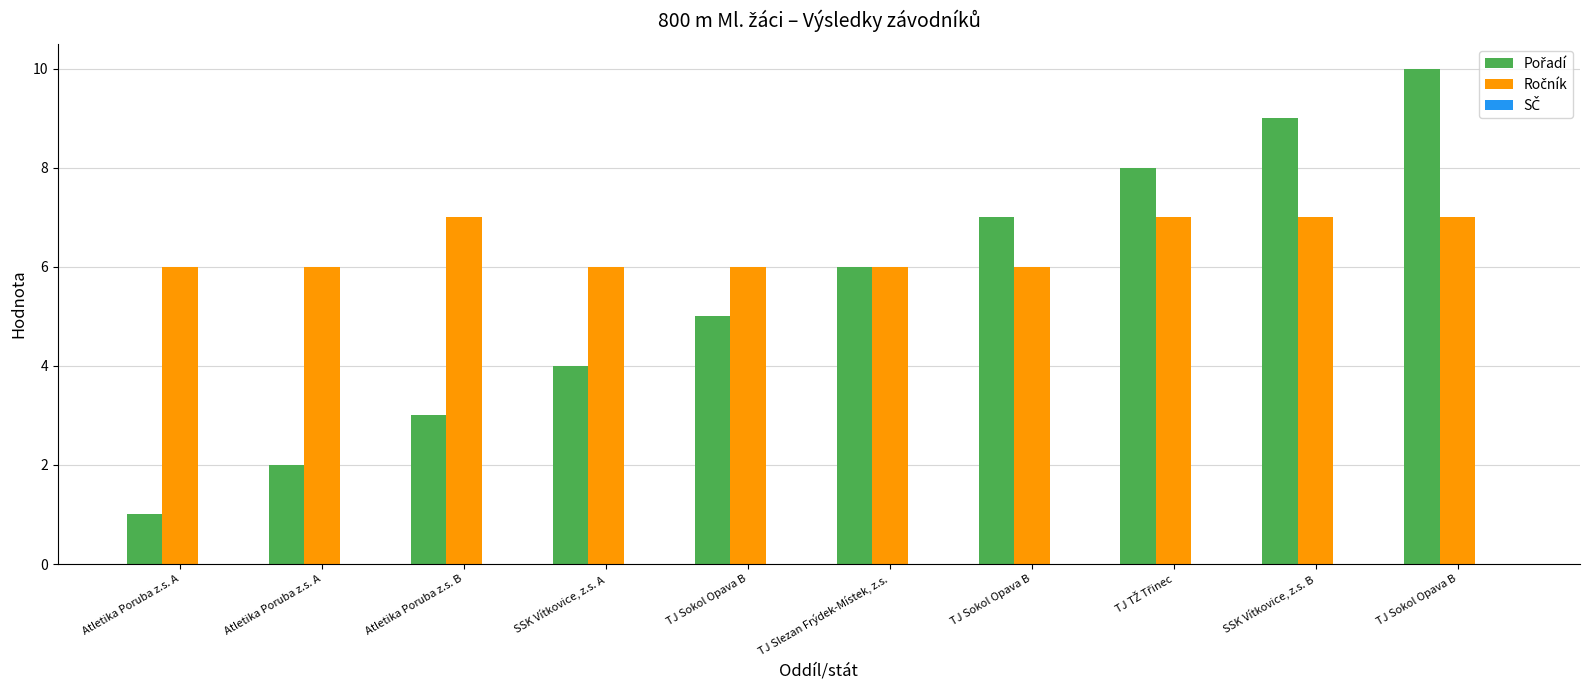

Reading left to right, extract all data points from this chart.

Pořadí: Atletika Poruba z.s. A=1	Atletika Poruba z.s. A=2	Atletika Poruba z.s. B=3	SSK Vítkovice, z.s. A=4	TJ Sokol Opava B=5	TJ Slezan Frýdek-Místek, z.s.=6	TJ Sokol Opava B=7	TJ TŽ Třinec=8	SSK Vítkovice, z.s. B=9	TJ Sokol Opava B=10
Ročník: Atletika Poruba z.s. A=6	Atletika Poruba z.s. A=6	Atletika Poruba z.s. B=7	SSK Vítkovice, z.s. A=6	TJ Sokol Opava B=6	TJ Slezan Frýdek-Místek, z.s.=6	TJ Sokol Opava B=6	TJ TŽ Třinec=7	SSK Vítkovice, z.s. B=7	TJ Sokol Opava B=7
SČ: Atletika Poruba z.s. A=0	Atletika Poruba z.s. A=0	Atletika Poruba z.s. B=0	SSK Vítkovice, z.s. A=0	TJ Sokol Opava B=0	TJ Slezan Frýdek-Místek, z.s.=0	TJ Sokol Opava B=0	TJ TŽ Třinec=0	SSK Vítkovice, z.s. B=0	TJ Sokol Opava B=0